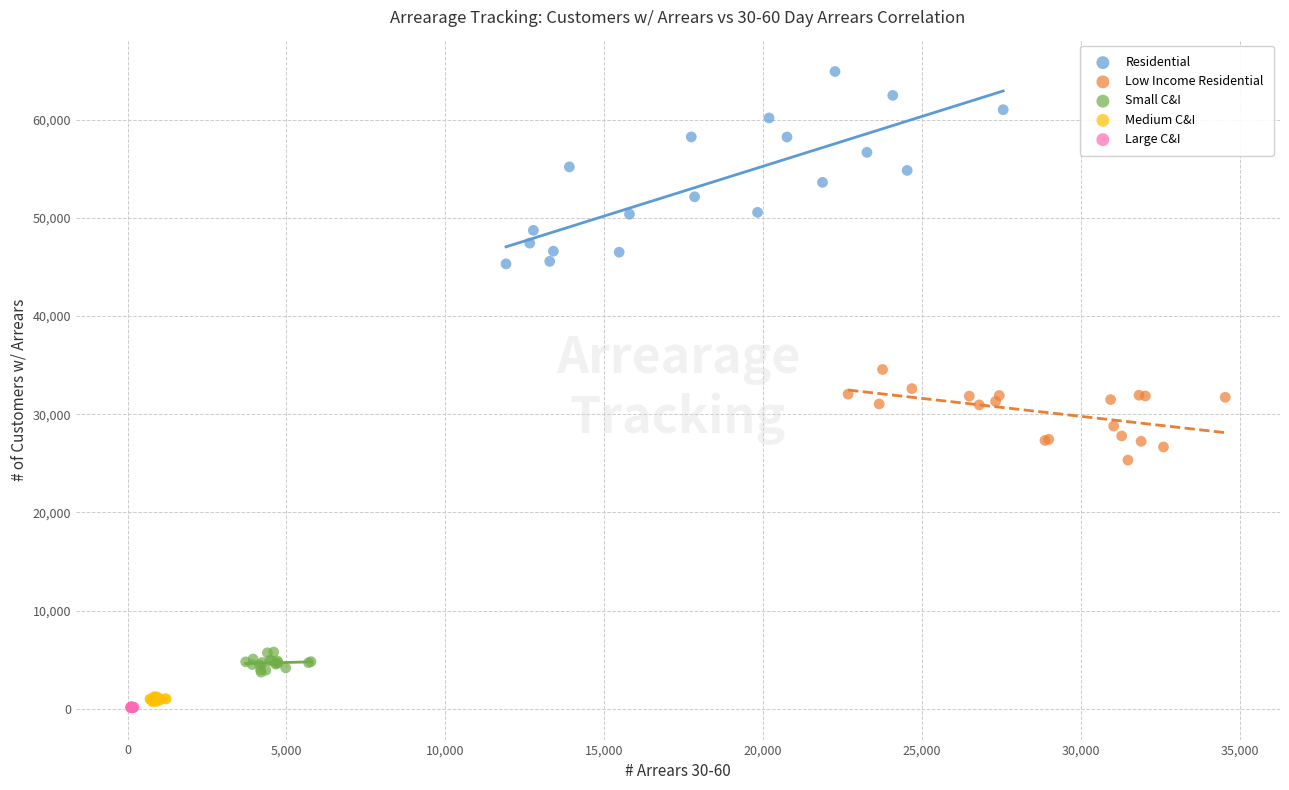

Which series reaches the maximum Y coordinate?

Residential